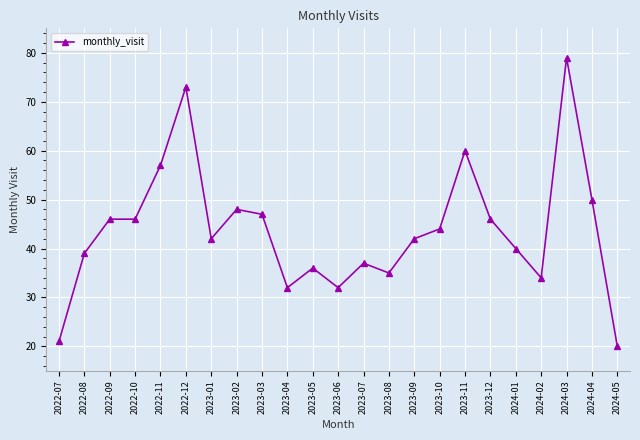

What is the average value?

44